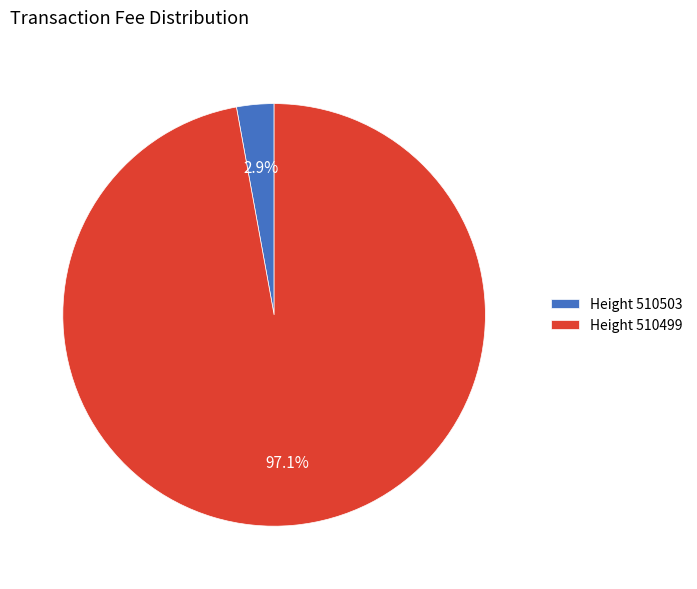

What portion of the pie excludes Height 510503?

97.1%